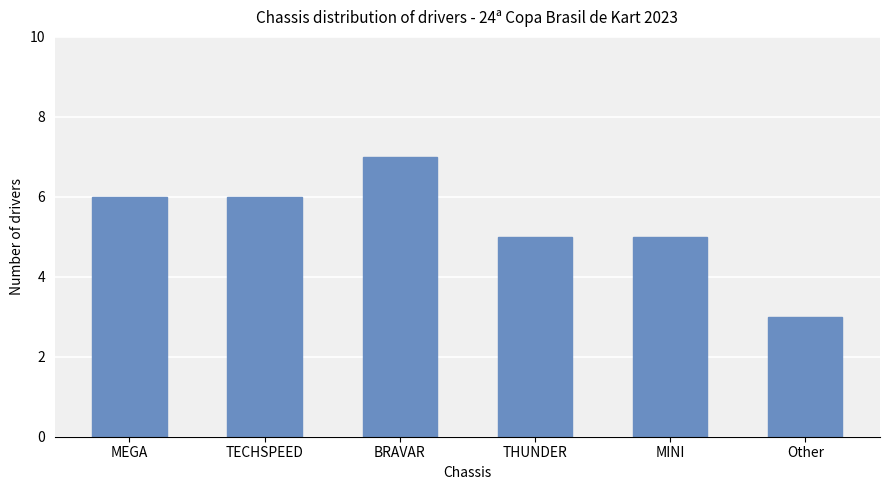

Is it true that the value at TECHSPEED is 6?

True